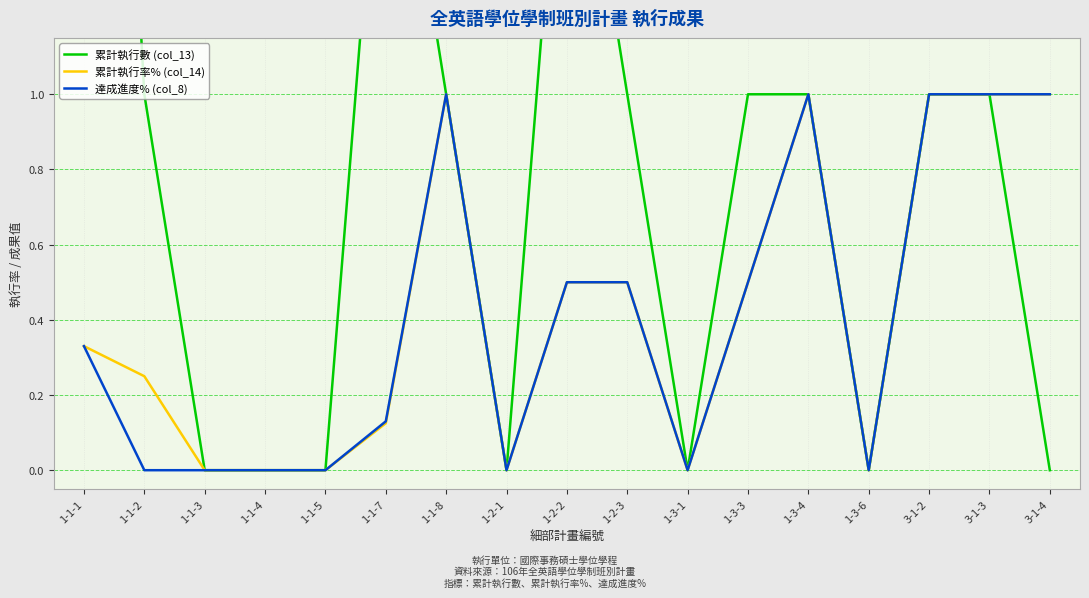

Which has a higher value, 1-3-4 or 1-1-3?

1-3-4